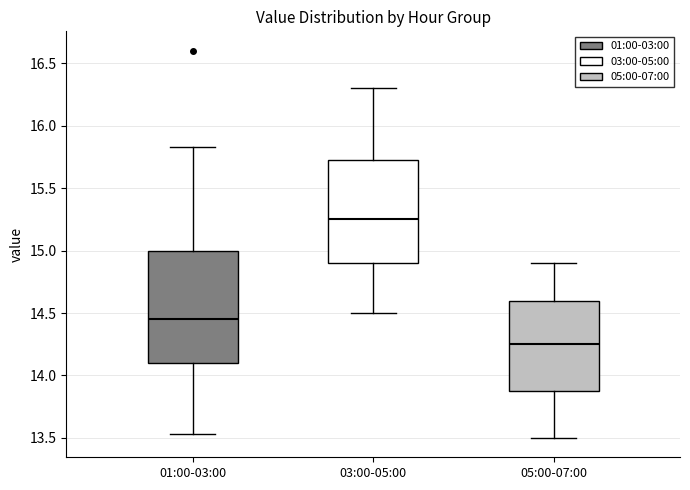

Reading left to right, read every box against the y-axis: the position of its median line, the range the box covers, and the ends of its whiskers. The values are not printed on the chart, so give them approximately, as read against the axis.

01:00-03:00: median 14.45, box 14.10 to 15.00, whiskers 13.55 to 15.85
03:00-05:00: median 15.25, box 14.90 to 15.75, whiskers 14.50 to 16.30
05:00-07:00: median 14.25, box 13.90 to 14.60, whiskers 13.50 to 14.90